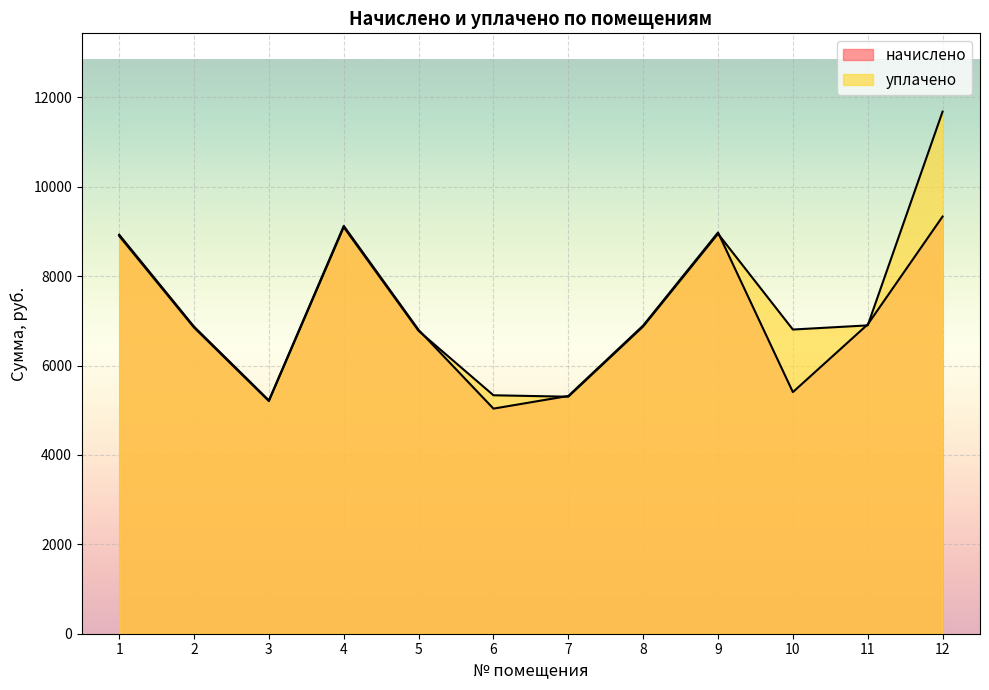

What is the difference between the уплачено values at 9 and 2?

2098.6